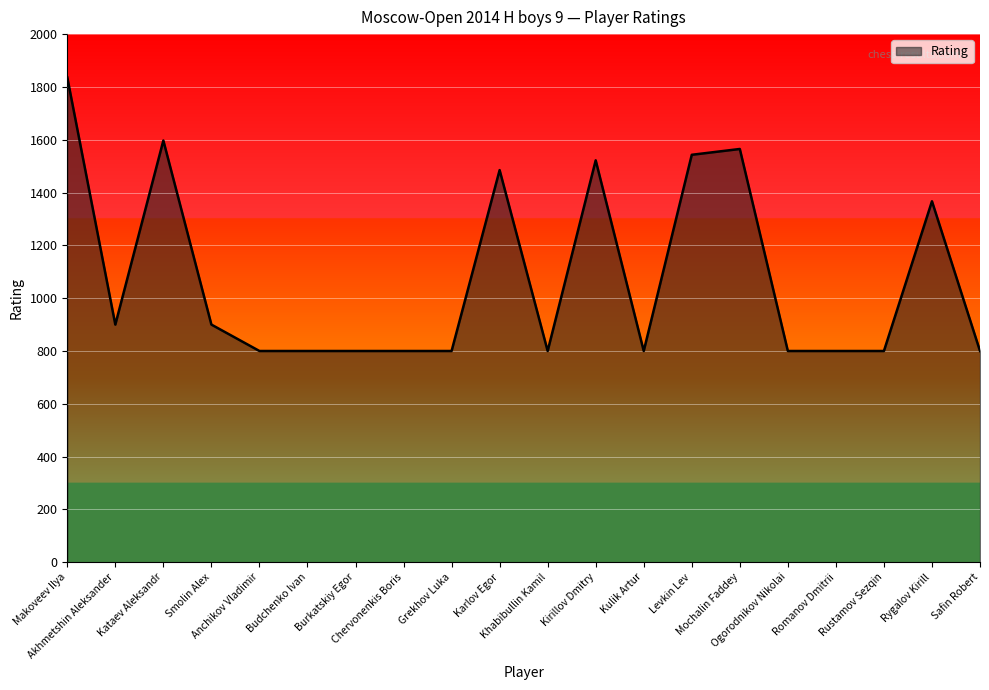

What is the minimum value shown in the chart?

800